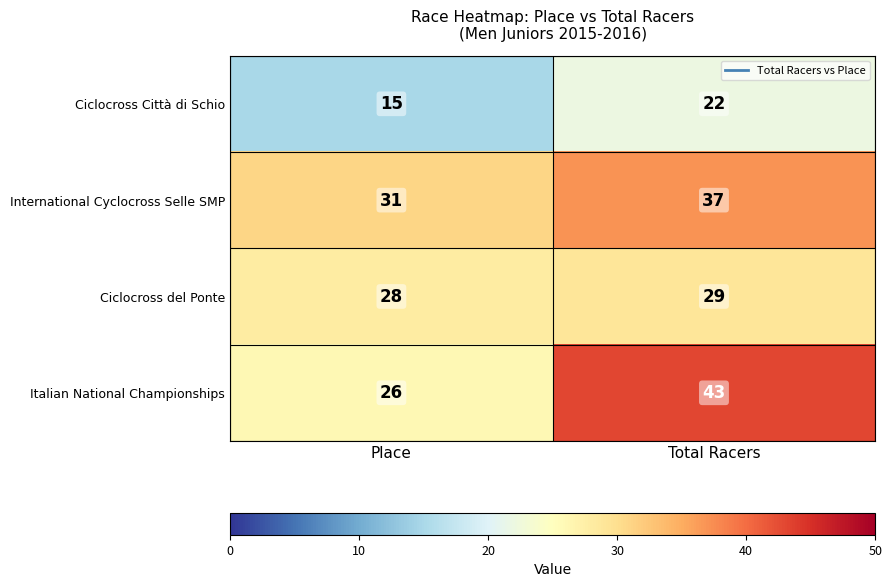

Rank the series at Total Racers from lowest to highest value.

Ciclocross Città di Schio, Ciclocross del Ponte, International Cyclocross Selle SMP, Italian National Championships